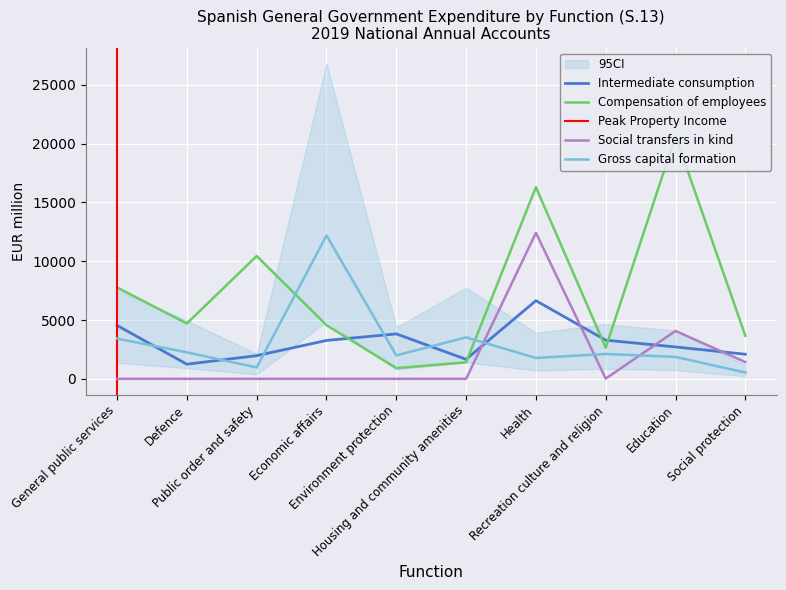

What is the label of the 2nd point from the left?

Defence